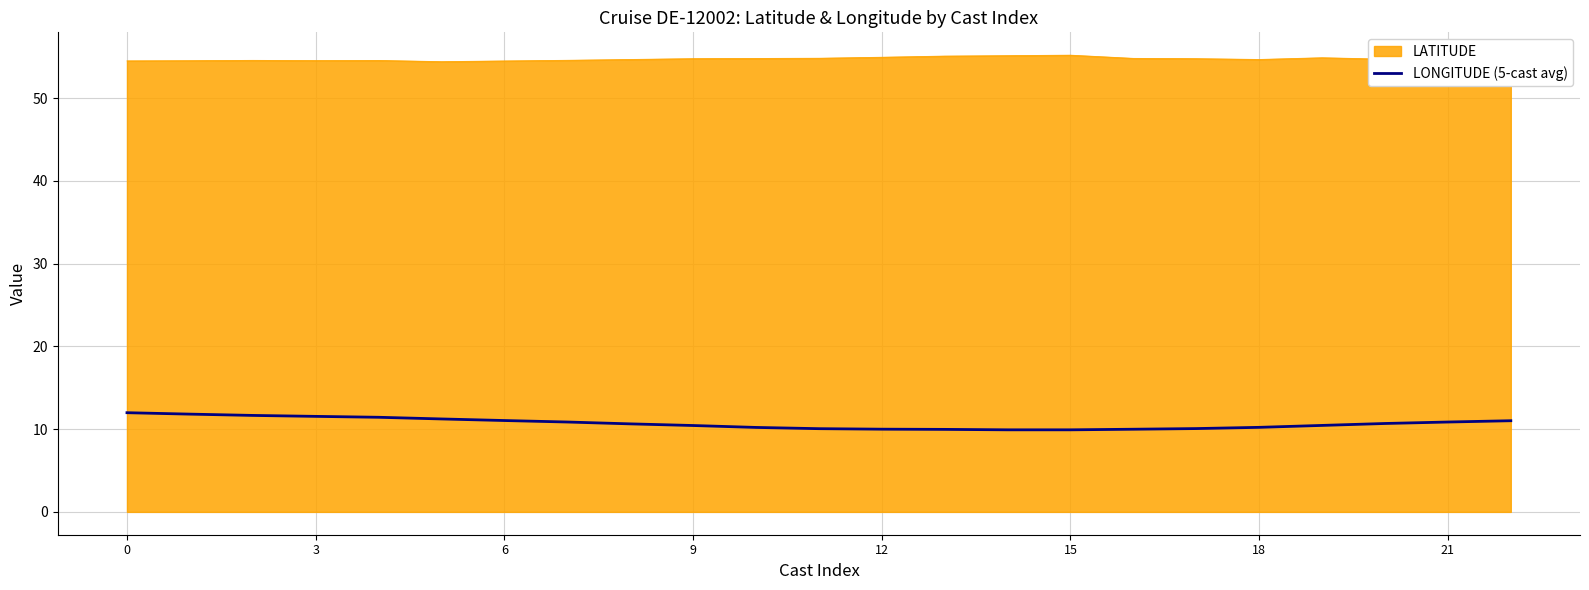

What is the maximum value shown in the chart?

55.2